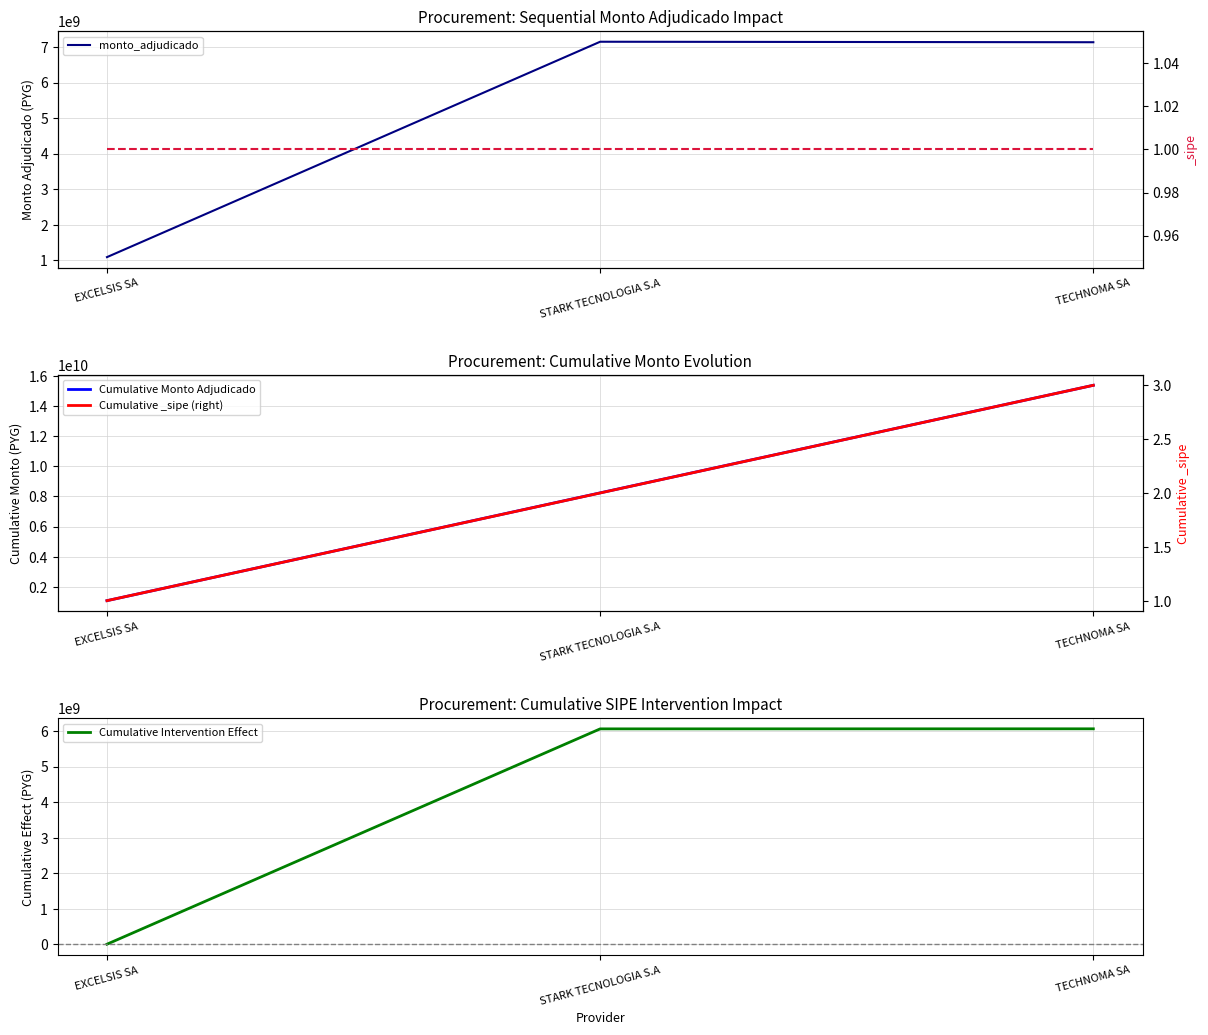

How many Cumulative _sipe (right) values are between 1 and 3?

3